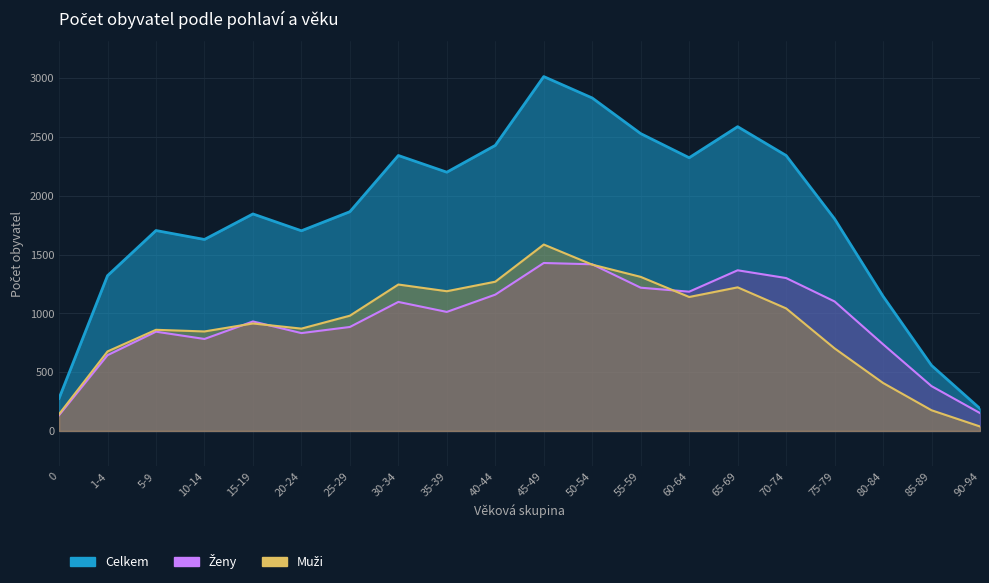

Which has a higher value, 1-4 or 70-74?

70-74